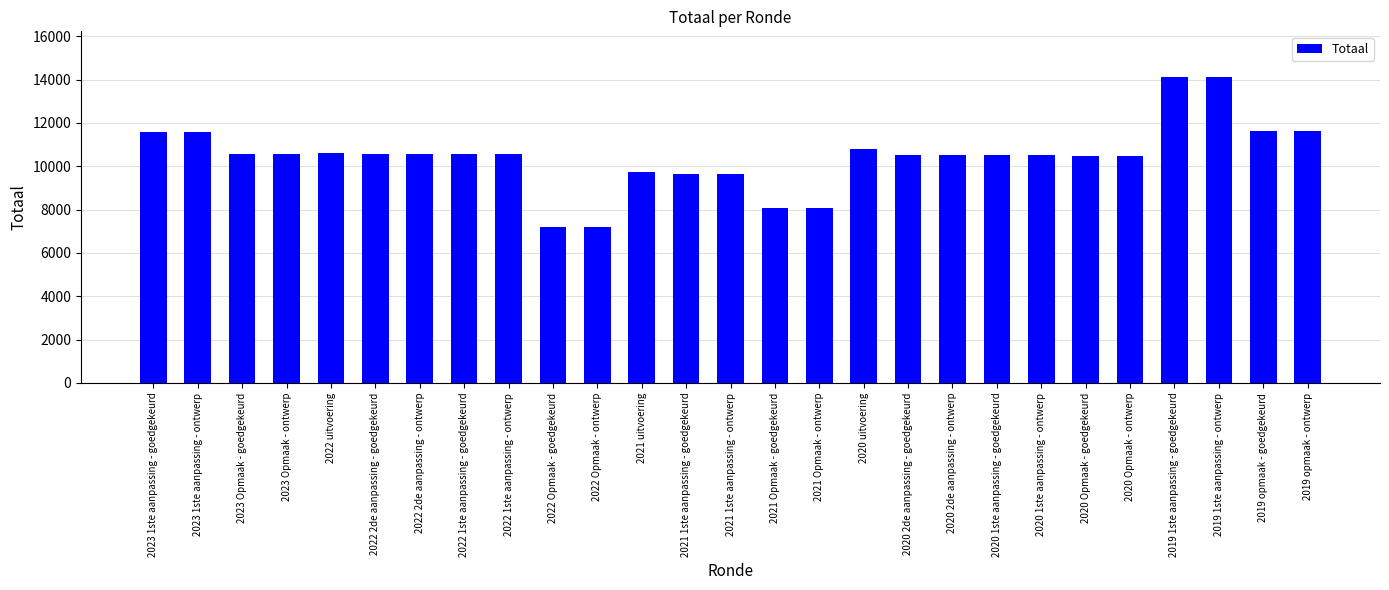

What is the approximate value at 2019 opmaak - ontwerp?

11618